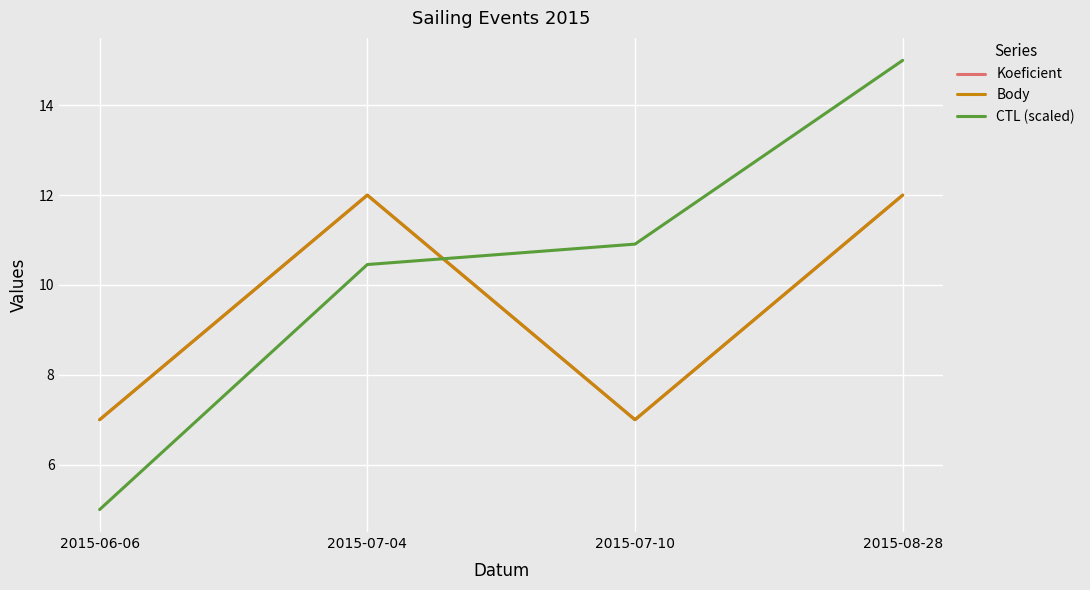

Is it true that CTL (scaled) equals 10.2 at 2015-08-28?

False